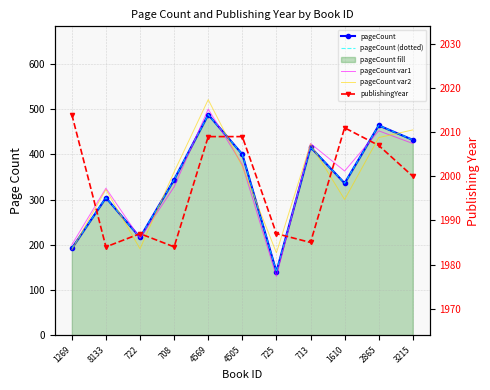

Which series has the widest spread of values?

pageCount var1